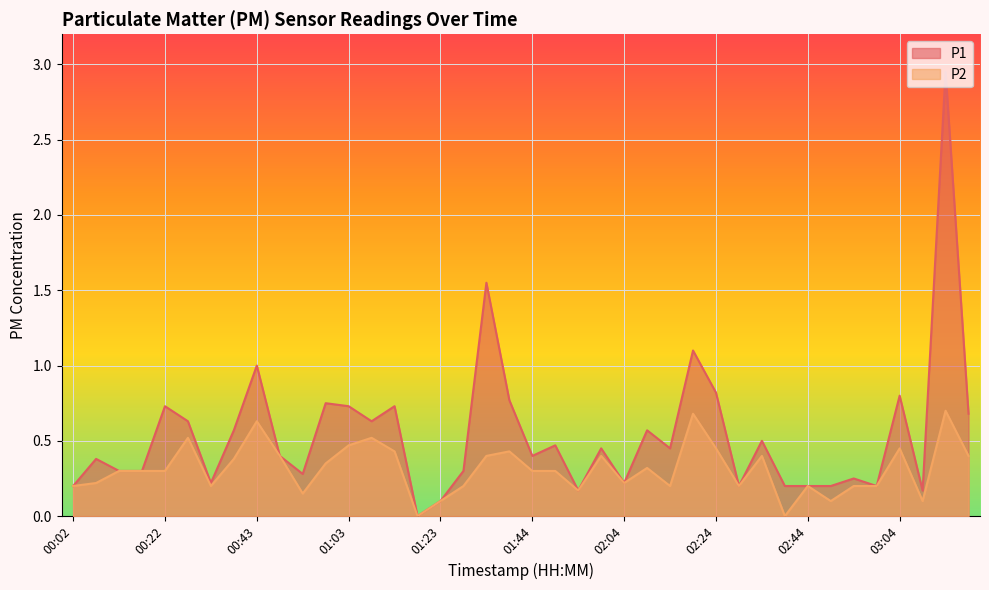

What is the difference between the P2 values at 01:03 and 02:04?

0.2